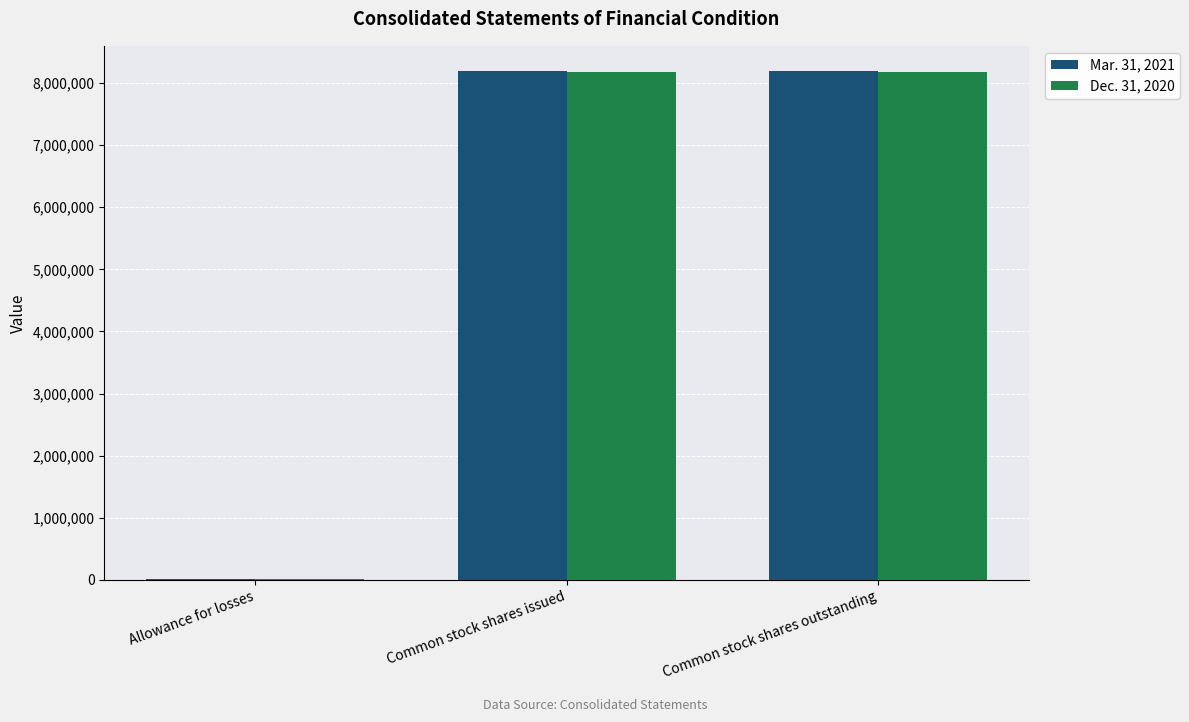

Are the bars grouped side by side (vs. stacked)?

Yes